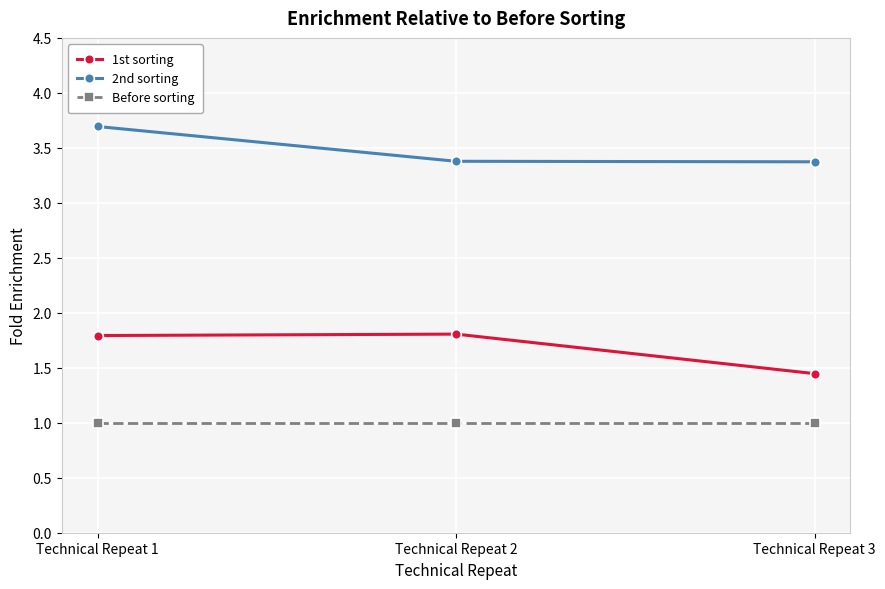

What is the total value across all series at Technical Repeat 3?

5.8